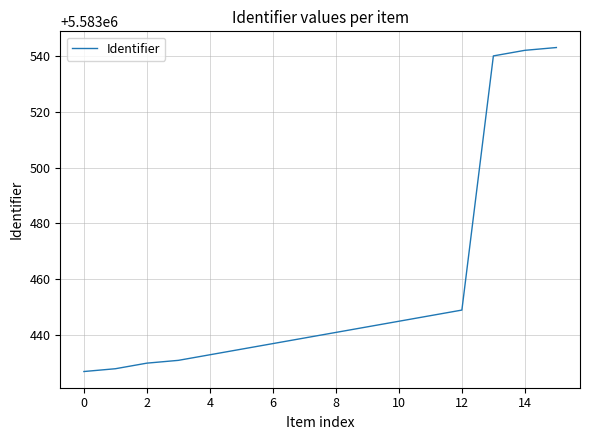

What is the greatest value displayed?

5583543